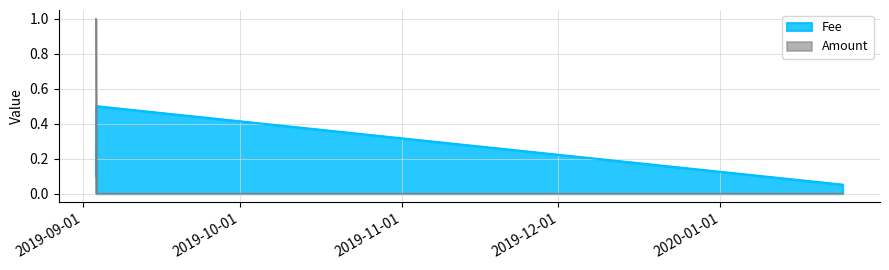

At 2019-09-03 15:12:49, list the series in order from smallest to largest.

Amount, Fee